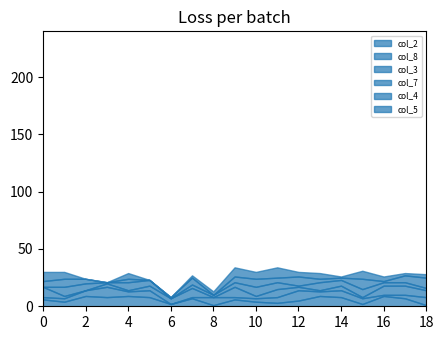

Does the chart display data point markers on the line(s)?

No